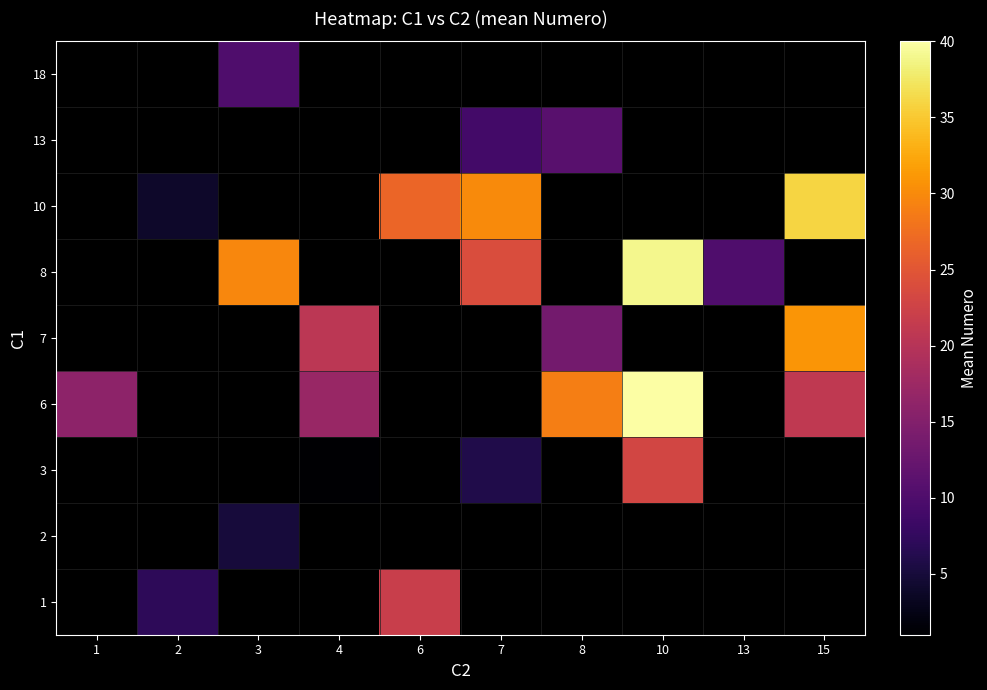

Which series changed the most between 6 and 15?

10